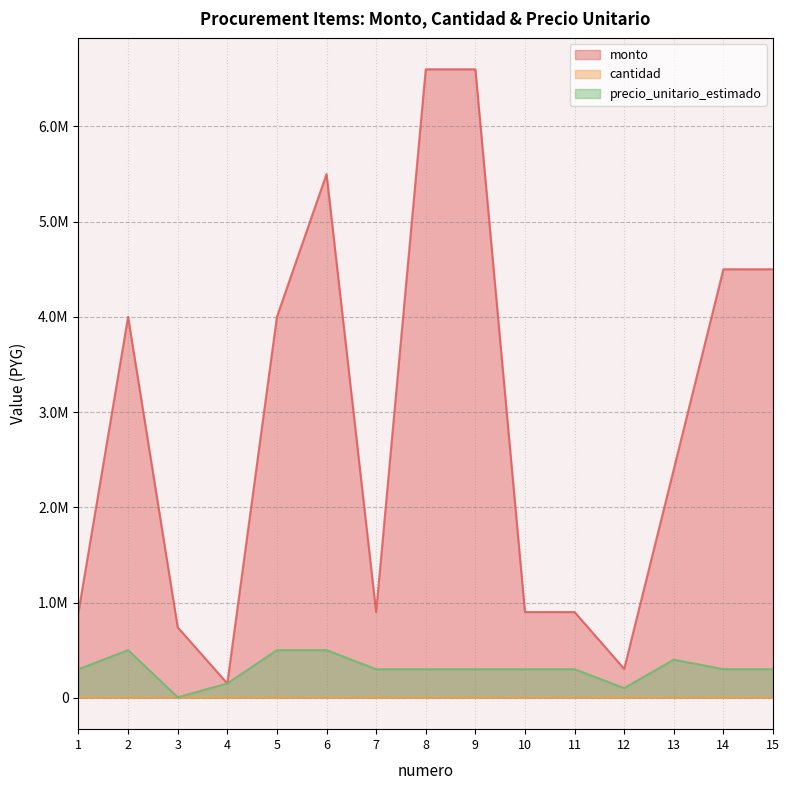

What is the average value of the monto series?

2859533